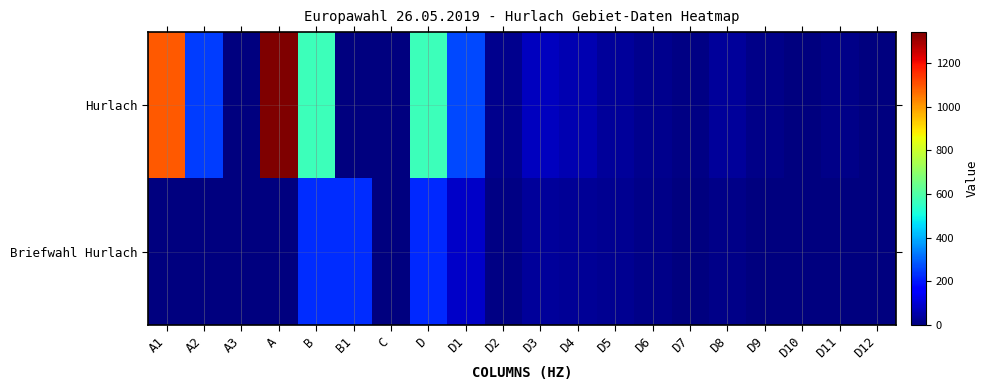

At how many categories does at least one series exceed 1272?

1